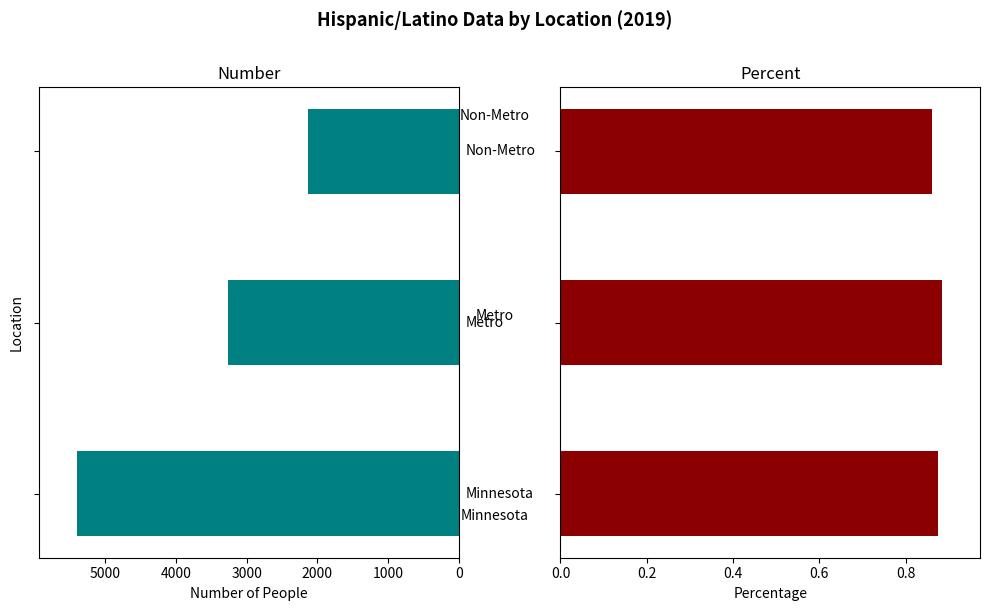

Reading left to right, transcribe all the data shown in this chart.

Number: 0=5394.0	1000=3266.0	2000=2128.0
Percent: 0=0.9	1000=0.9	2000=0.9